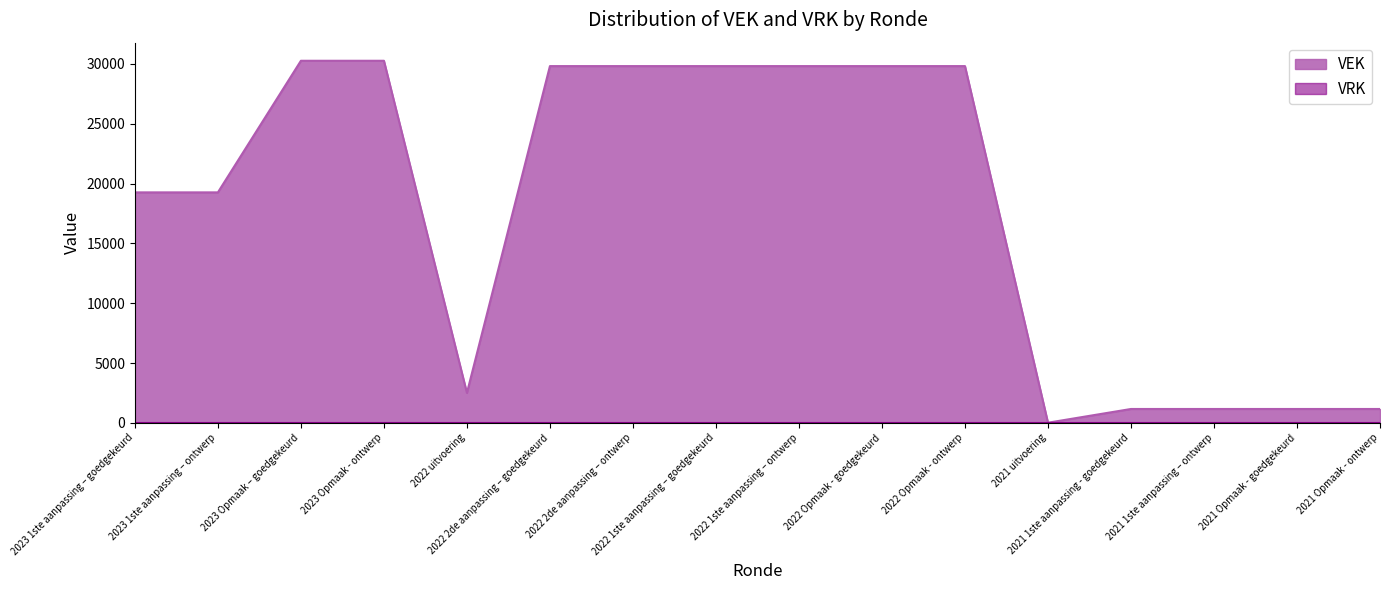

Count the number of values greater than 29816.

2